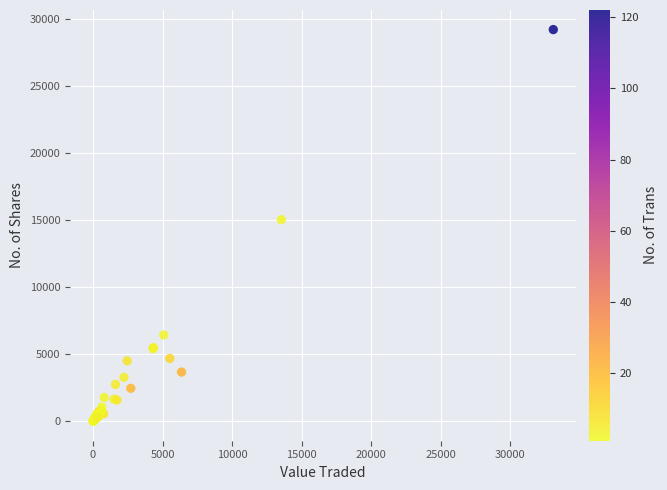

What Y value in the scatter plot is closest to 14623?

15049